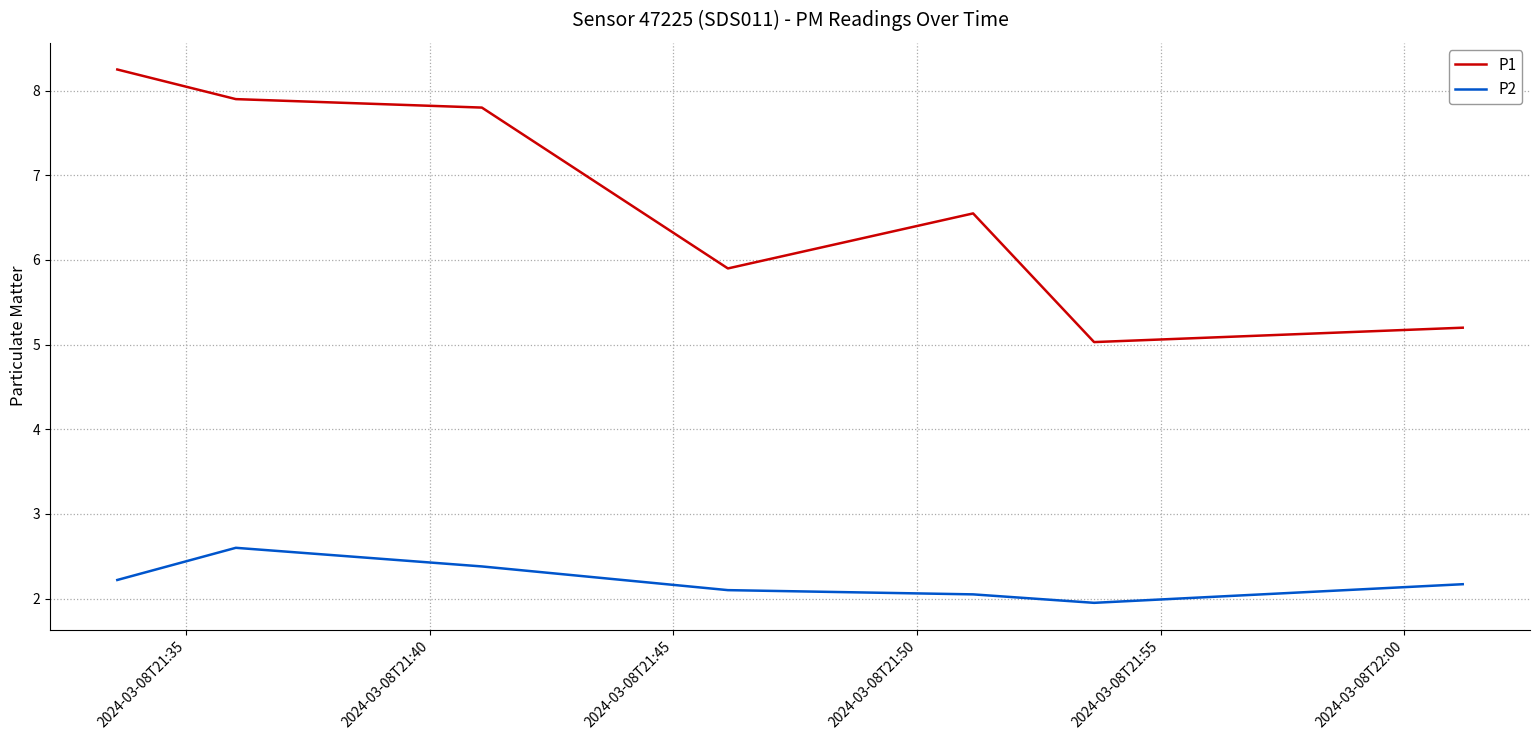

Which series has the largest total across all categories?

P1